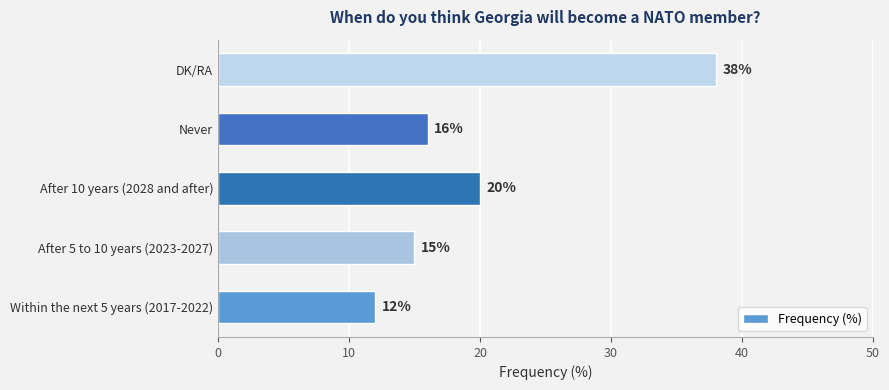

Reading top to bottom, extract all data points from this chart.

38	16	20	15	12